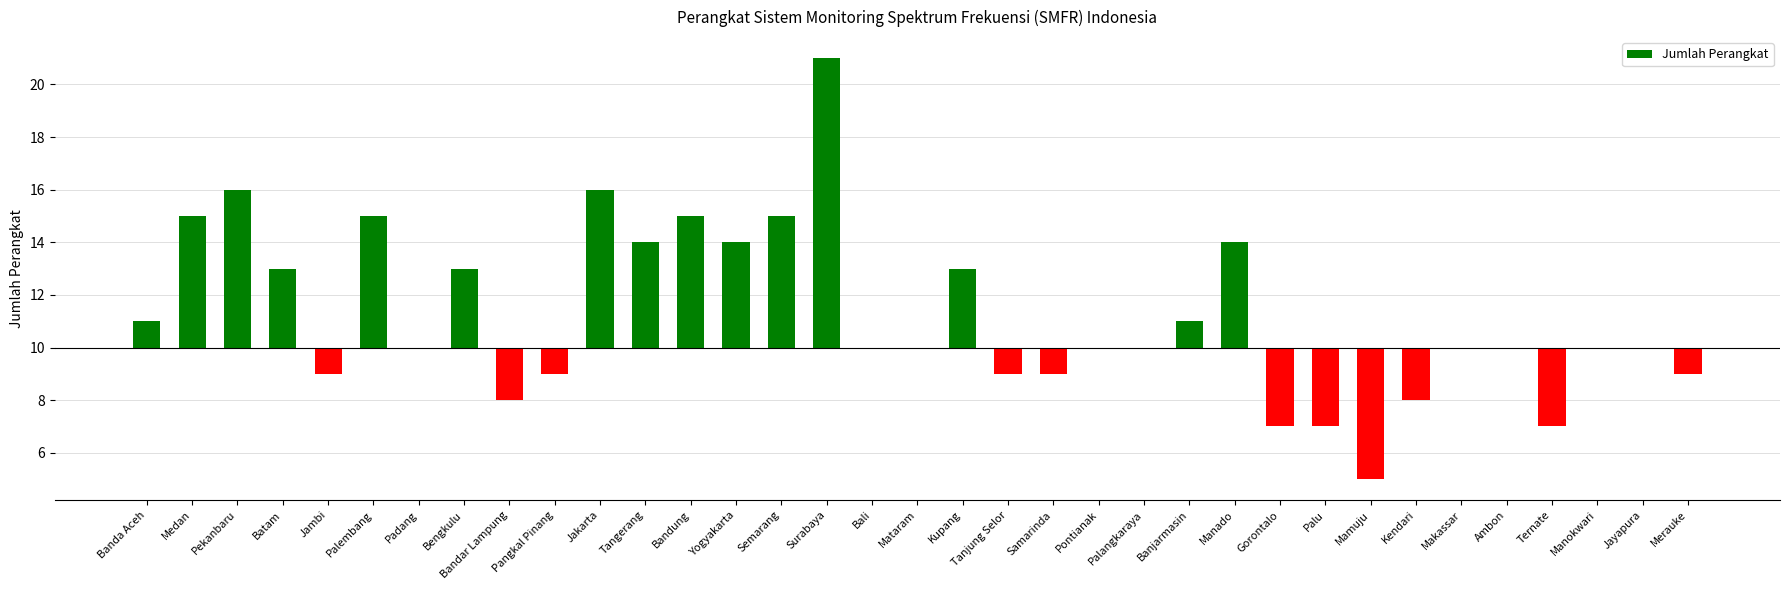

What is the label of the 5th bar from the right?

Ambon